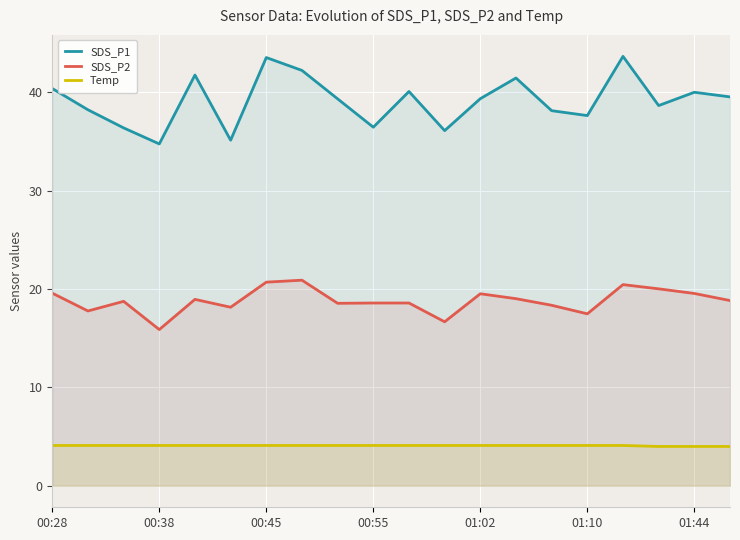

The Temp series shows 4.1 at 01:10. True or false?

True